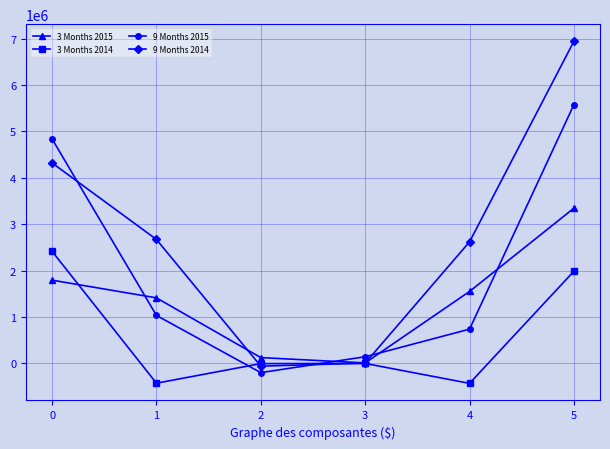

How many distinct data groups are displayed?

4